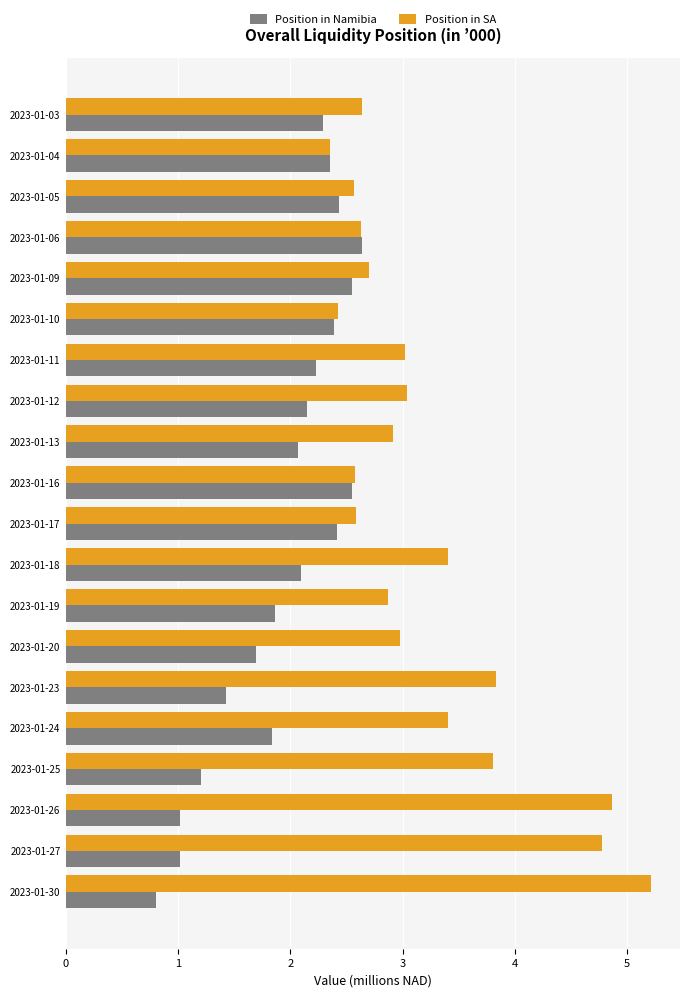

True or false: Position in Namibia has a value of 0.6 at 2023-01-20.

False